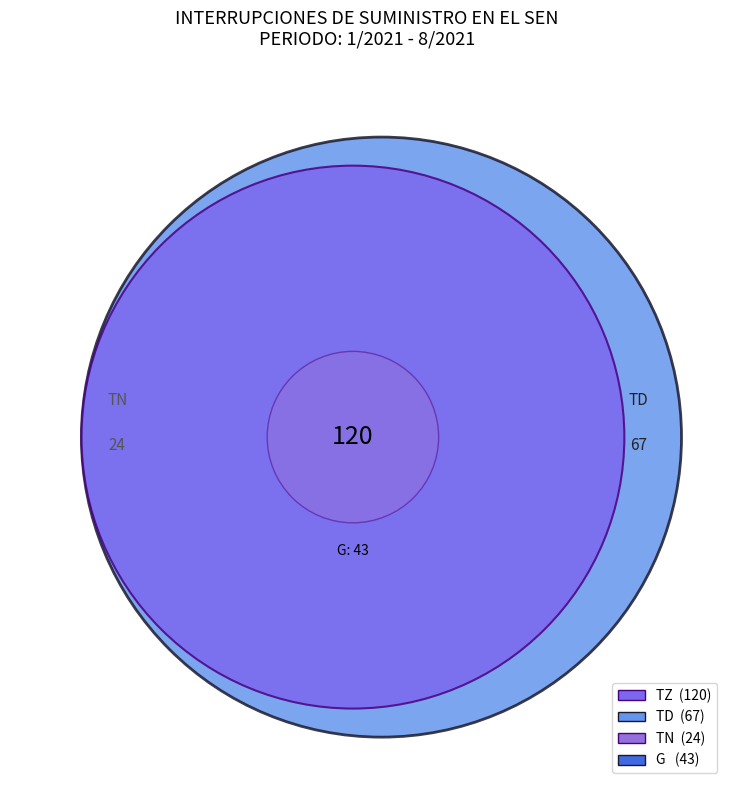

To the nearest percent, what is the difference between the TN and G slice percentages?

7%